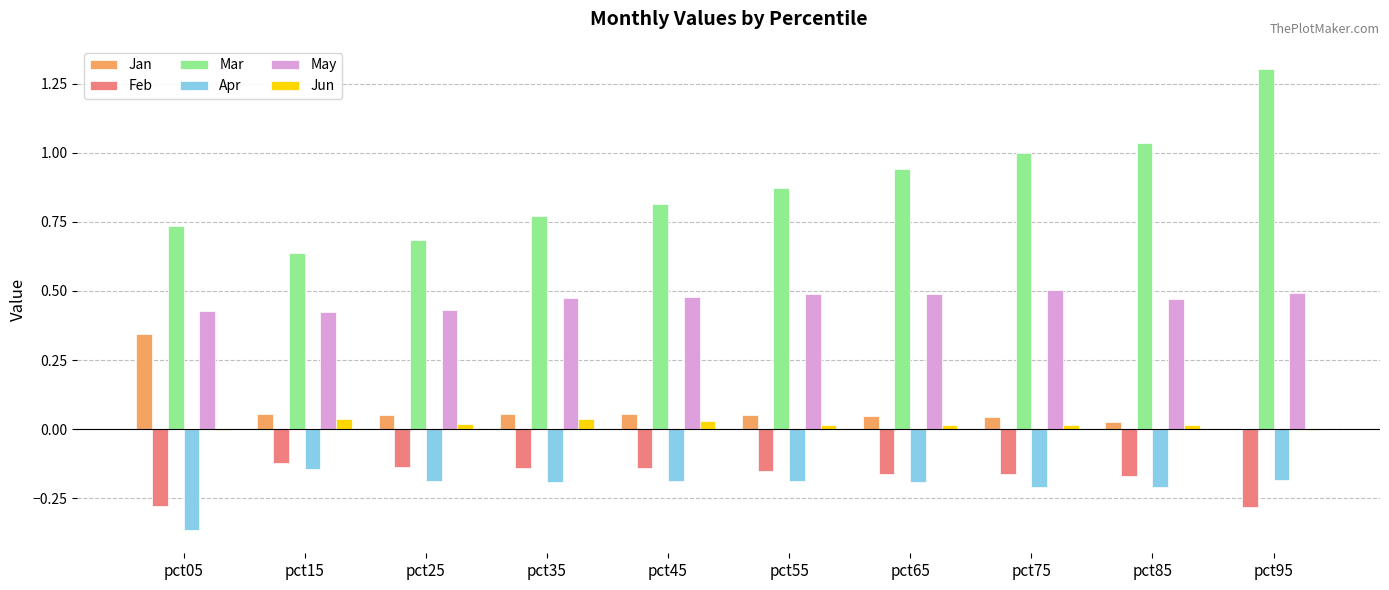

Which category has the highest value in the Mar series?

pct95